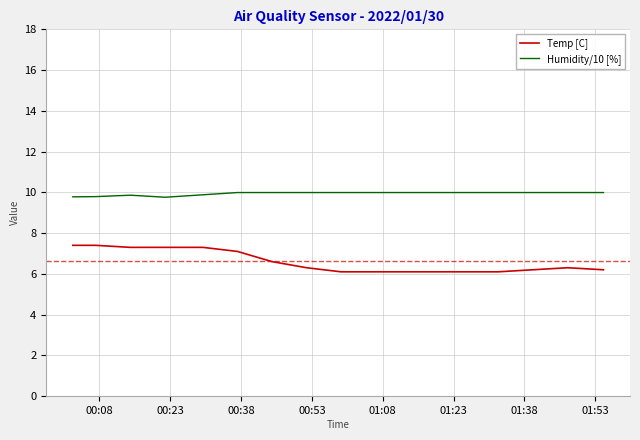

What is the difference between the maximum and minimum values in the Temp [C] series?

1.3